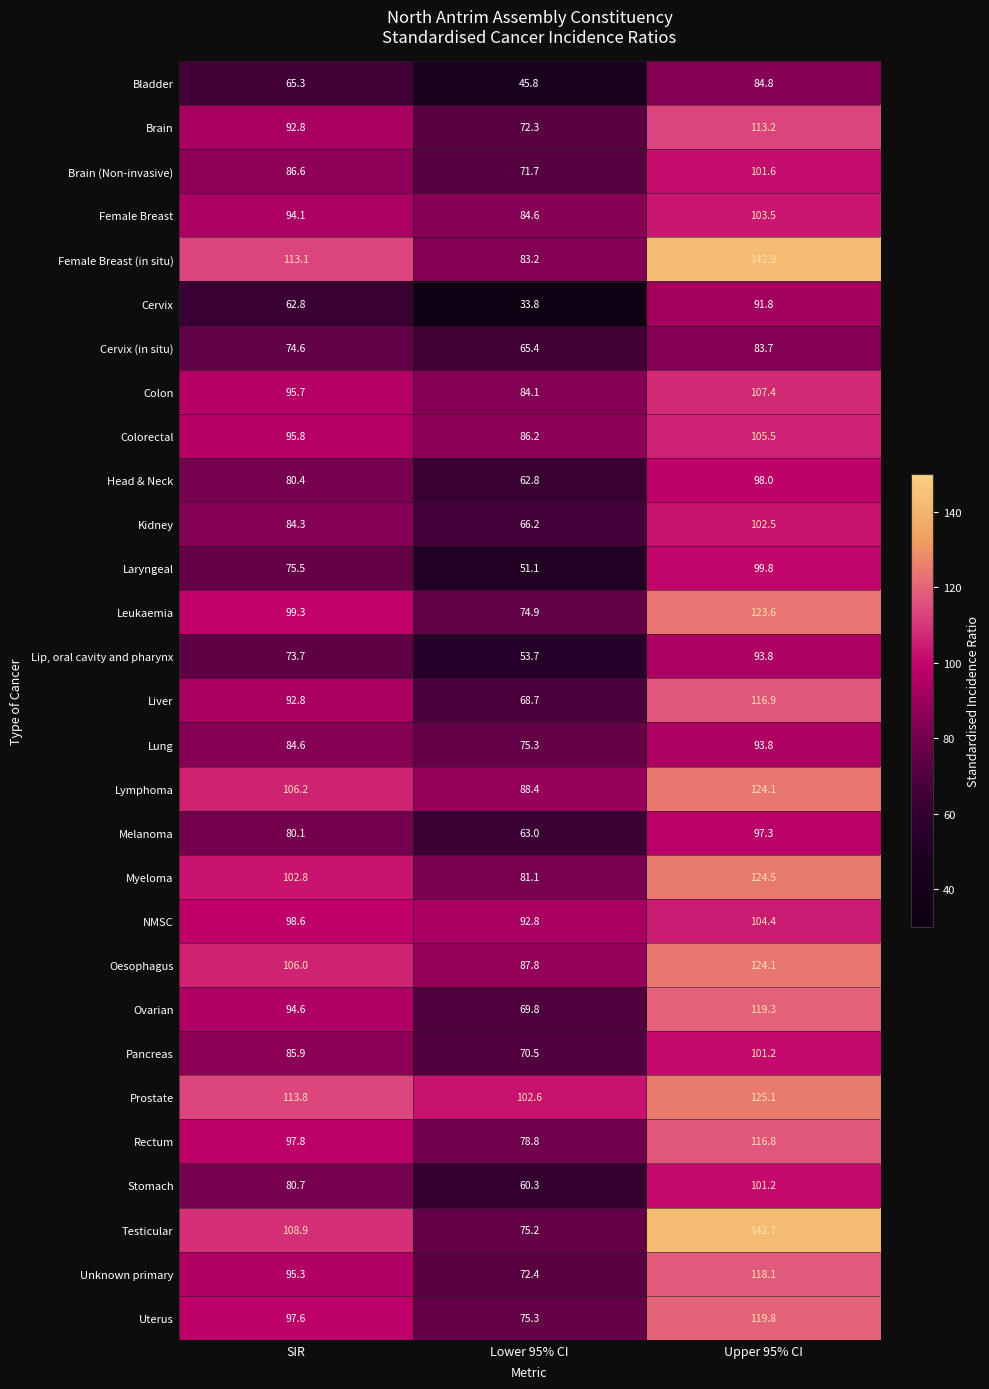

Which series has the largest range (max minus min)?

Testicular